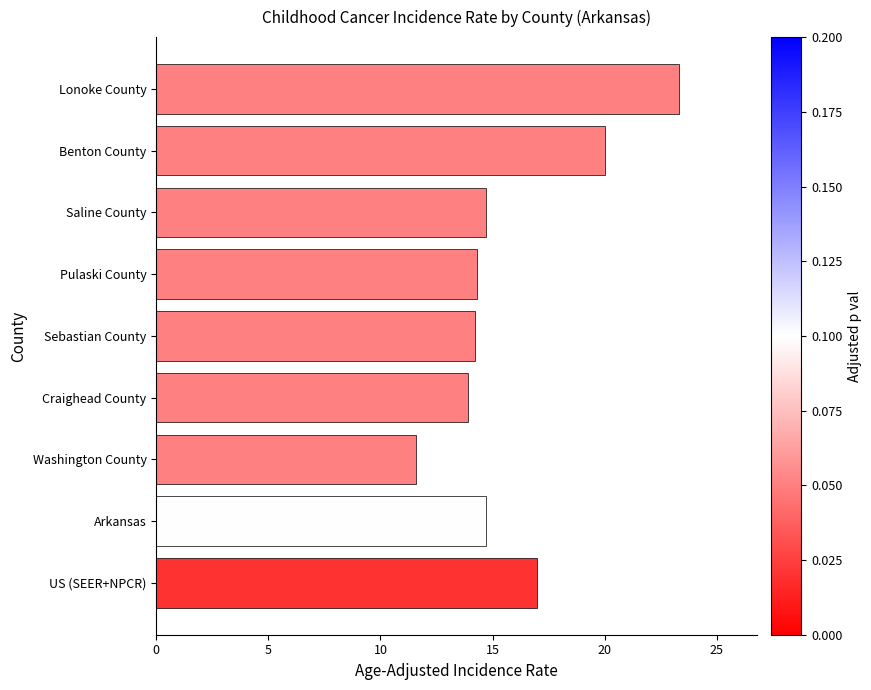

Which has a higher value, US (SEER+NPCR) or Craighead County?

US (SEER+NPCR)